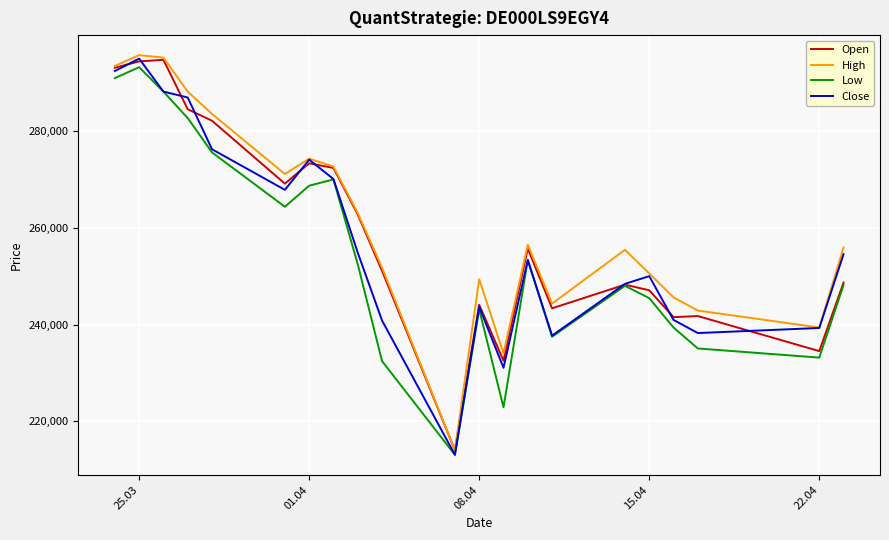

Reading left to right, list all the values displayed in this chart.

Open: 293186	294508	294836	284602	282218	269189	273404	272445	262798	251144	213974	244106	232528	255759	243373	248276	247109	241542	241777	234511	248719
High: 293567	295810	295287	288263	283615	271192	274377	272731	263110	251782	213974	249394	234044	256532	244354	255493	250599	245644	242915	239393	255955
Low: 291042	293307	288250	282776	275665	264406	268768	270067	252503	232445	213029	243162	222884	253386	237489	248027	245485	239394	235065	233165	248221
Close: 292512	295081	288253	287026	276316	267914	274158	270143	254894	240847	213045	243693	231055	253386	237712	248437	250037	240974	238253	239304	254599